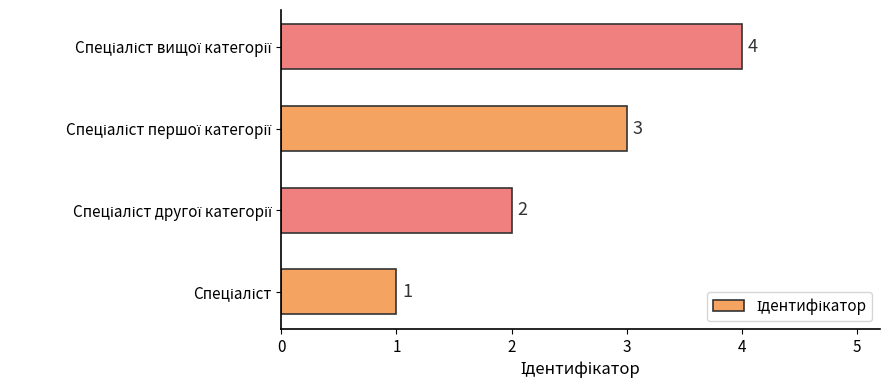

What is the maximum value shown in the chart?

4